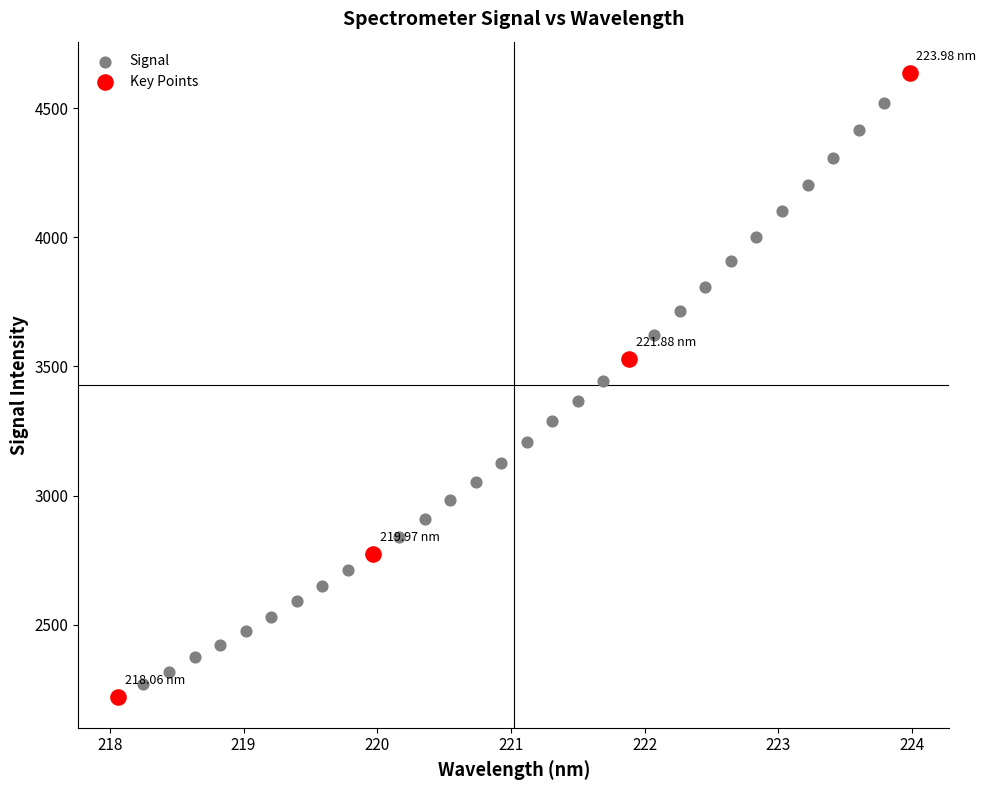

Which series reaches the maximum Y coordinate?

Key Points